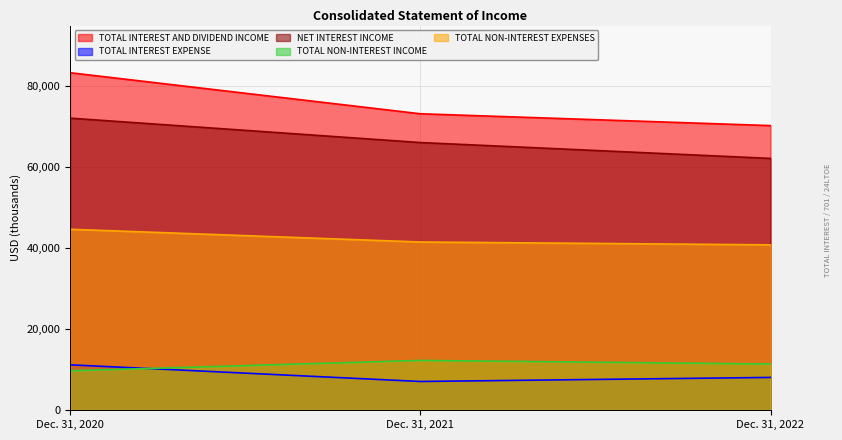

Where does the TOTAL INTEREST EXPENSE series first go above 8105?

Dec. 31, 2020